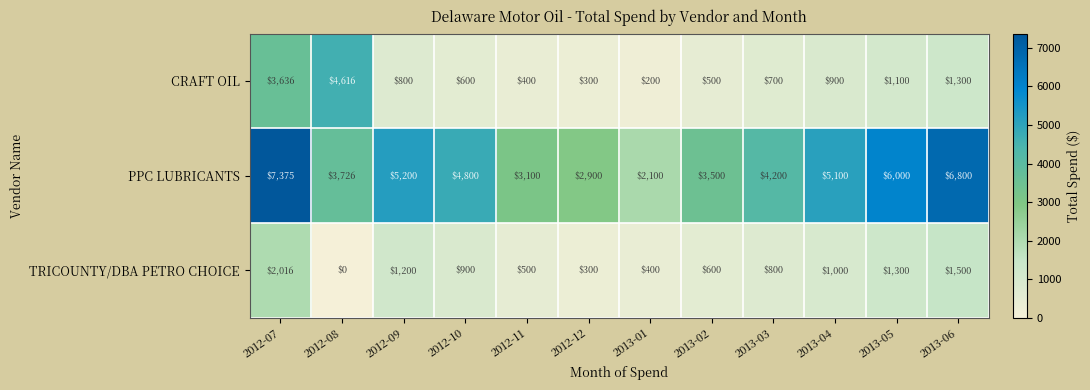

What is the average value of the CRAFT OIL series?

1254